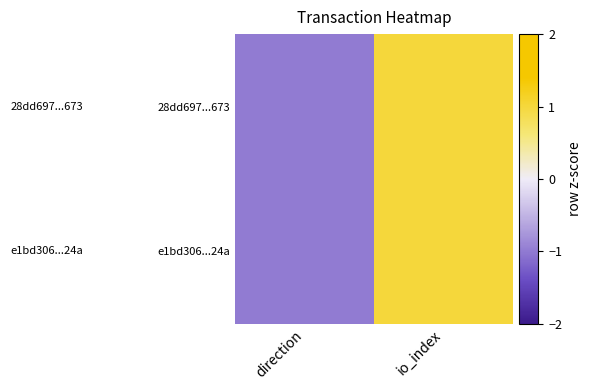

Reading right to left, extract all data points from this chart.

28dd697...673: io_index=1	direction=-1
e1bd306...24a: io_index=1	direction=-1